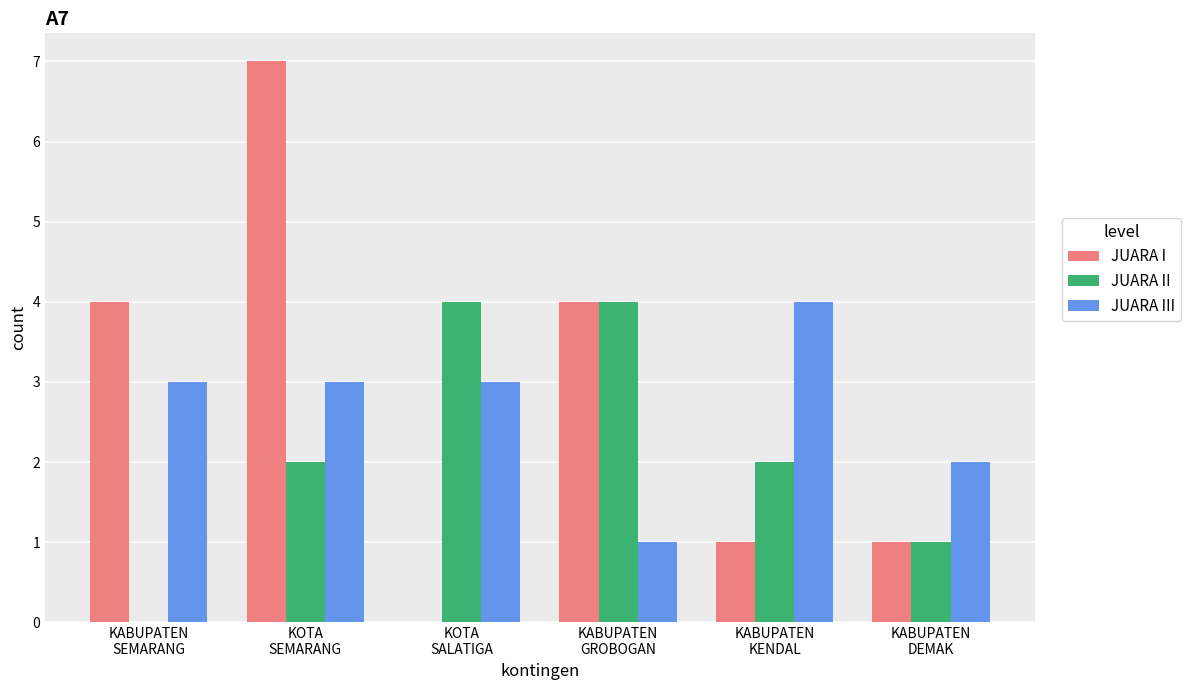

What is the sum of all JUARA II values?

13